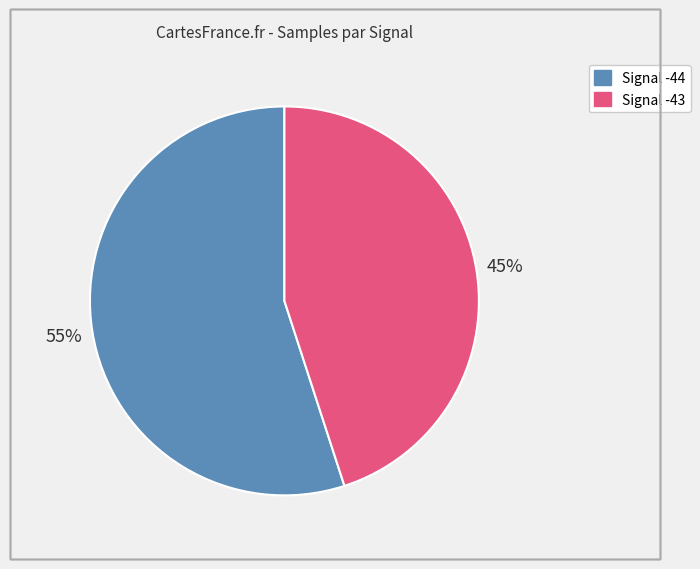

To the nearest percent, what is the average slice percentage?

50%